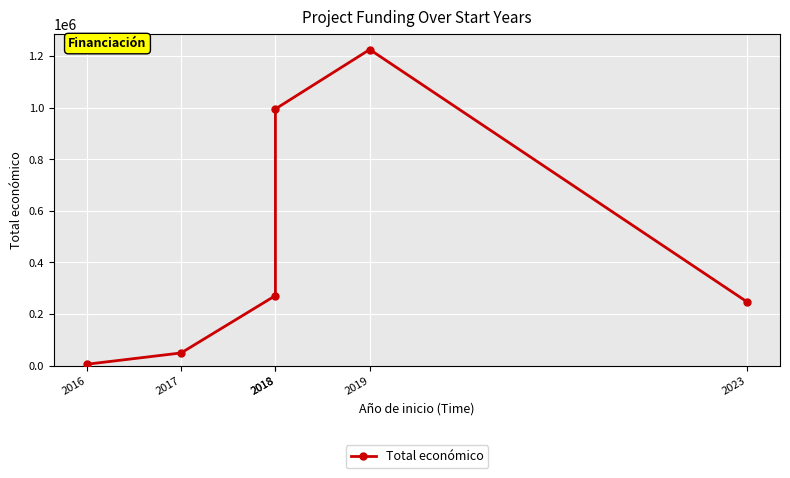

What is the value of the 6th point from the left?

247499